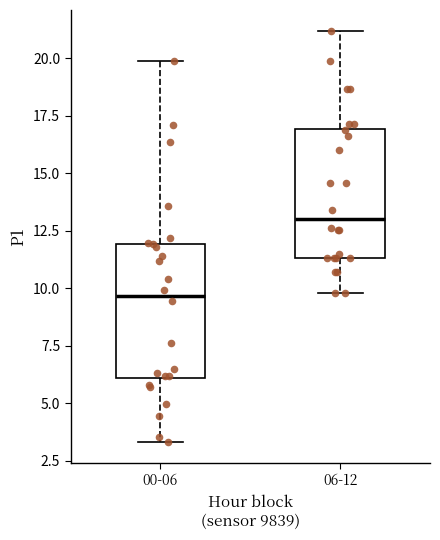

Reading left to right, transcribe this box plot: for each box, give where its median line is, the range the box spans, and where its two whiskers end, as read against the y-axis. The values are not printed on the chart, so give them approximately, as read against the axis.

00-06: median 9.5, box 6.0 to 12.0, whiskers 3.5 to 20.0
06-12: median 13.0, box 11.5 to 17.0, whiskers 10.0 to 21.0